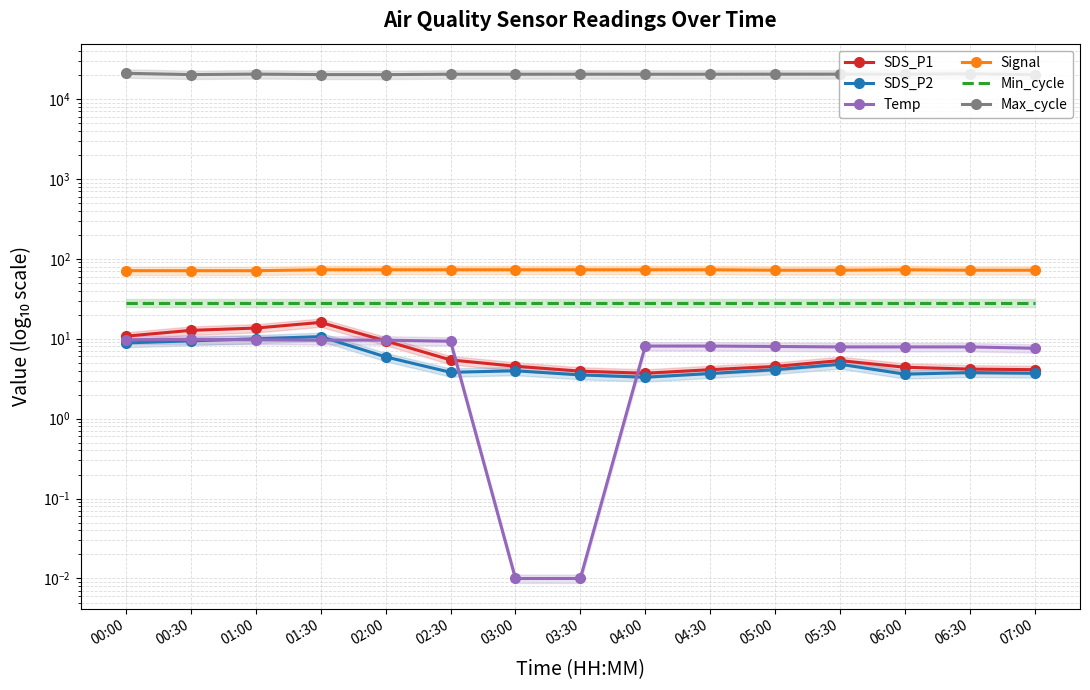

List the series in order of their peak value, lowest first.

Temp, SDS_P2, SDS_P1, Min_cycle, Signal, Max_cycle